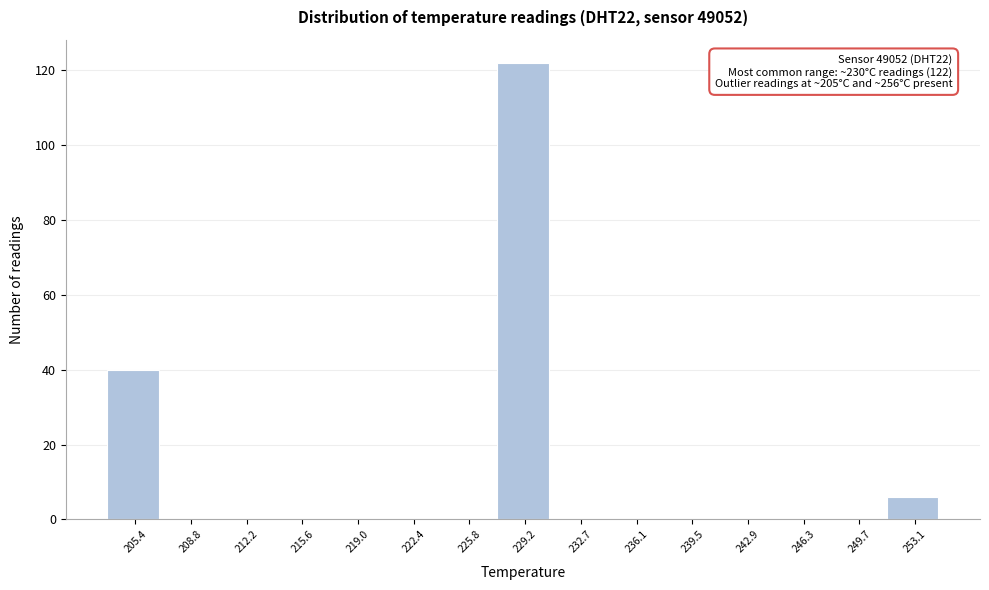

Reading left to right, extract all data points from this chart.

205.4=40	208.8=0	212.2=0	215.6=0	219.0=0	222.4=0	225.8=0	229.2=122	232.7=0	236.1=0	239.5=0	242.9=0	246.3=0	249.7=0	253.1=6